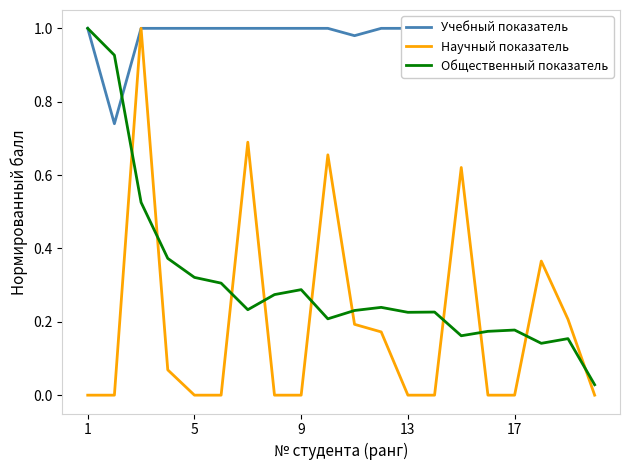

Is the value of Учебный показатель at 7 greater than the value of Общественный показатель at 1?

No